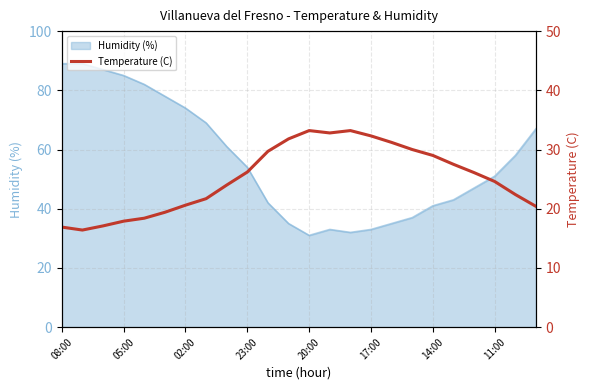

What is the highest value of the Humidity (%) series?

89